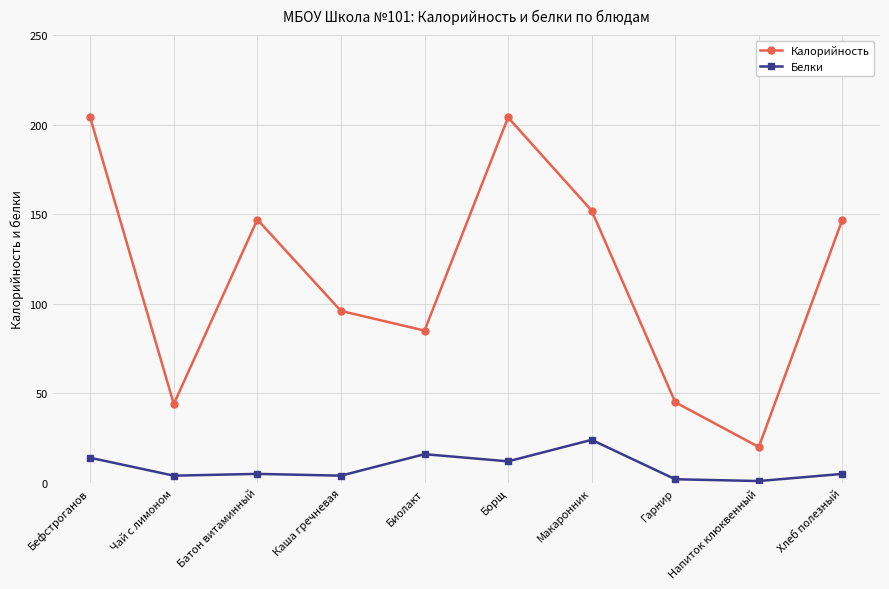

What are all the series names shown in the legend?

Калорийность, Белки